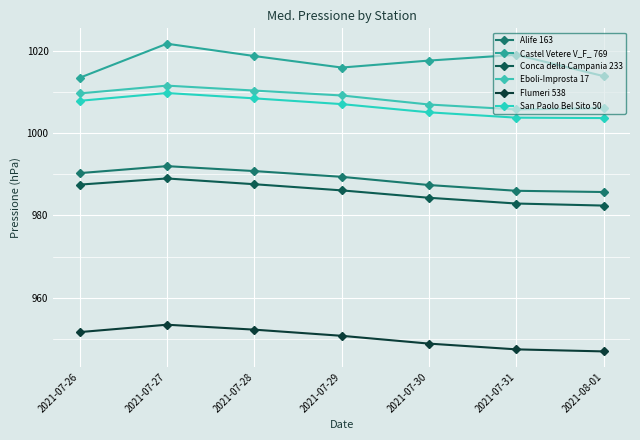

Which category has the lowest value across all series?

2021-08-01